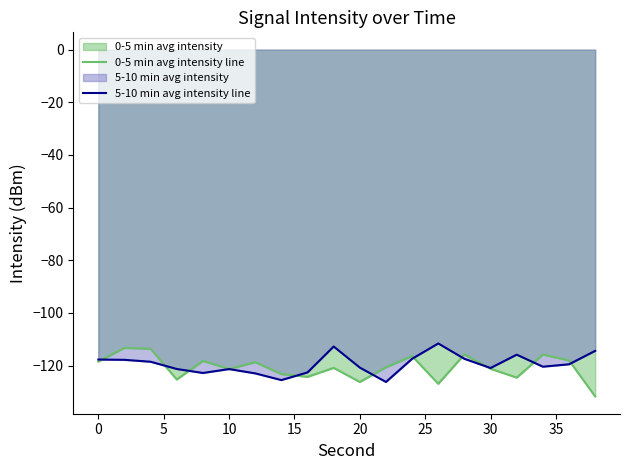

How many times do 5-10 min avg intensity line and 0-5 min avg intensity line cross each other?

10